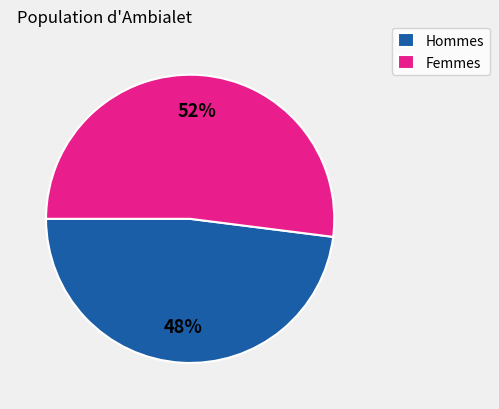

Does Hommes represent more than half of the total?

No